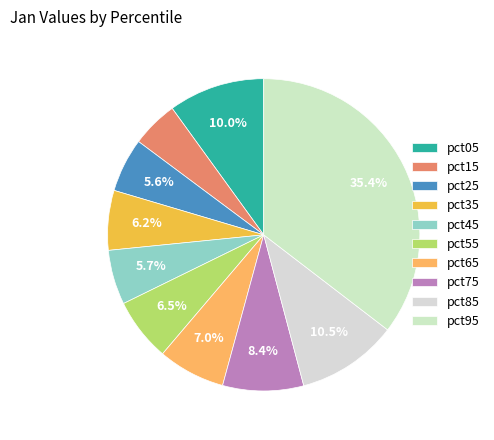

To the nearest percent, what is the combined percentage of pct35 and pct45?

12%